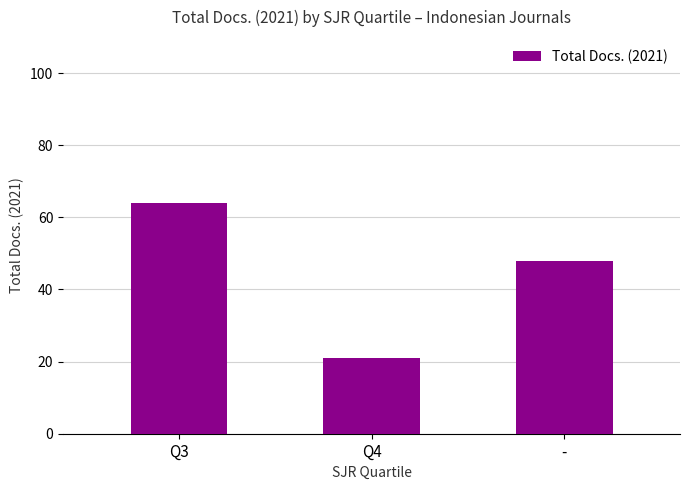

Rank the categories by value from lowest to highest.

Q4, -, Q3